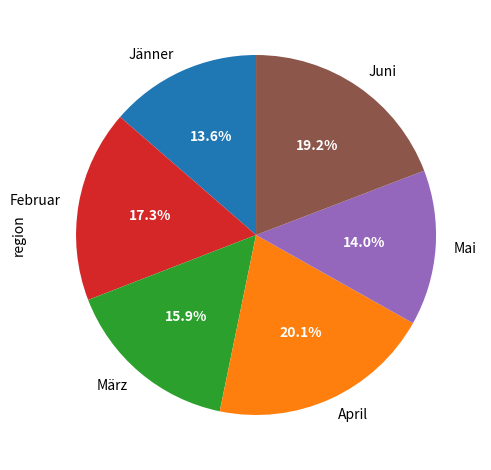

What is the ratio of the value at Mai to the value at Februar?

0.8